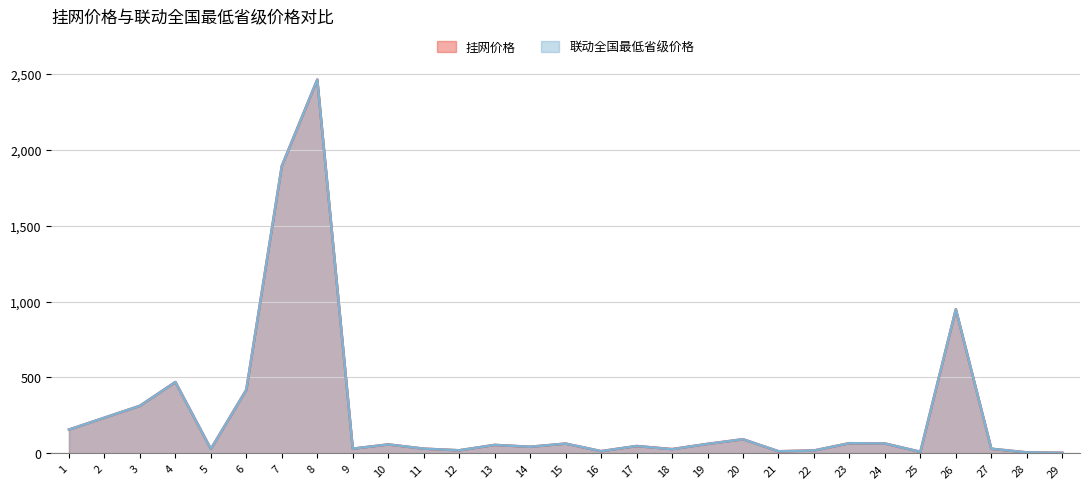

True or false: 挂网价格 and 联动全国最低省级价格 intersect in this chart.

False